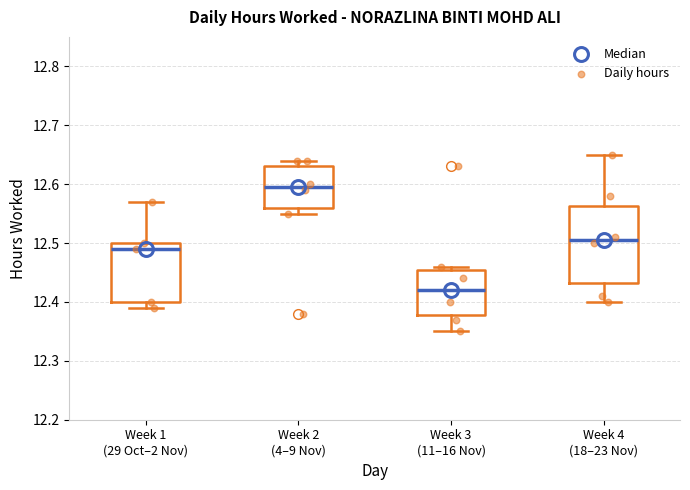

Reading left to right, read every box against the y-axis: the position of its median line, the range the box covers, and the ends of its whiskers. The values are not printed on the chart, so give them approximately, as read against the axis.

Week 1 (29 Oct–2 Nov): median 12.49, box 12.40 to 12.50, whiskers 12.39 to 12.57
Week 2 (4–9 Nov): median 12.60, box 12.56 to 12.63, whiskers 12.55 to 12.64
Week 3 (11–16 Nov): median 12.42, box 12.38 to 12.46, whiskers 12.35 to 12.46 (just above the box's upper edge)
Week 4 (18–23 Nov): median 12.51, box 12.43 to 12.56, whiskers 12.40 to 12.65